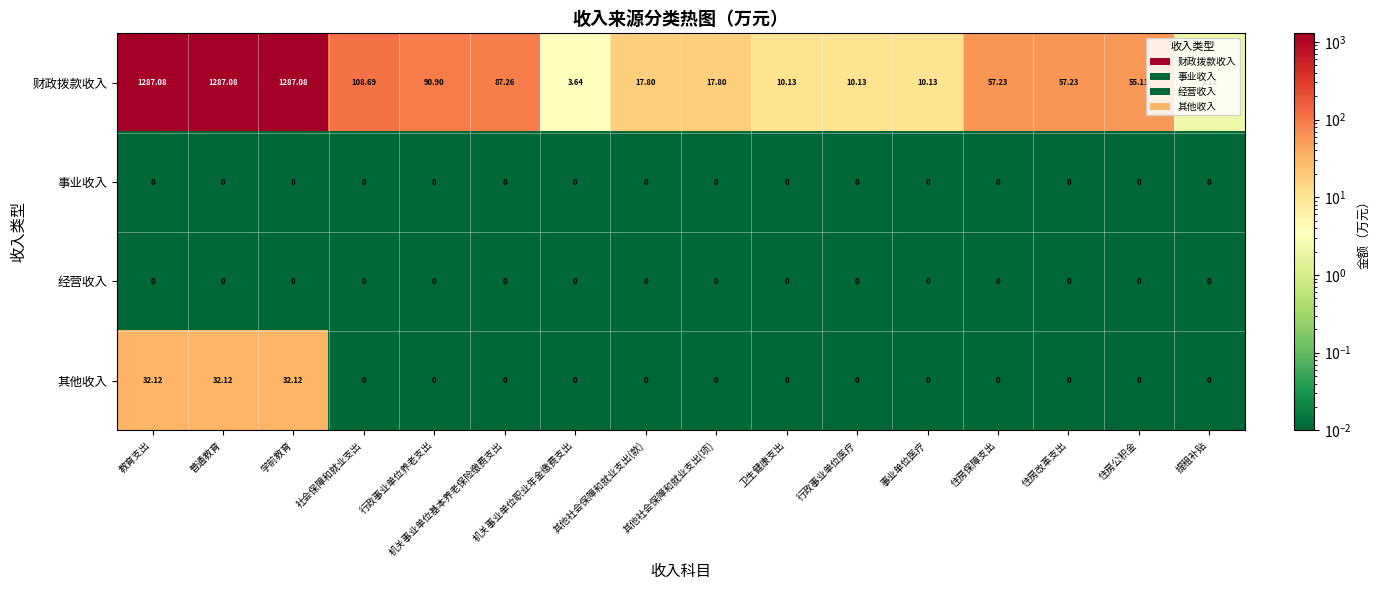

What is the total value across all series at 机关事业单位基本养老保险缴费支出?

87.3